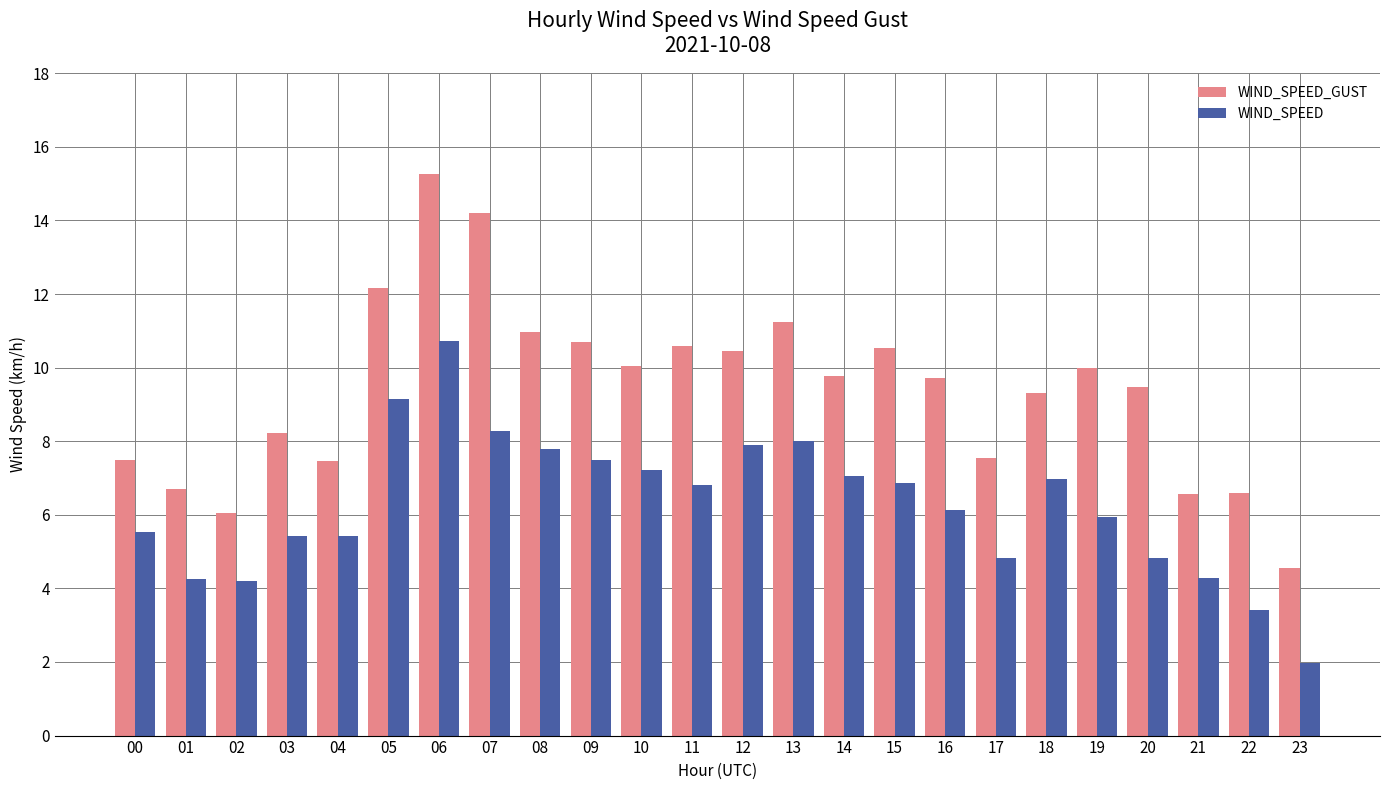

What is the sum of the WIND_SPEED_GUST values at 17 and 13?

18.8